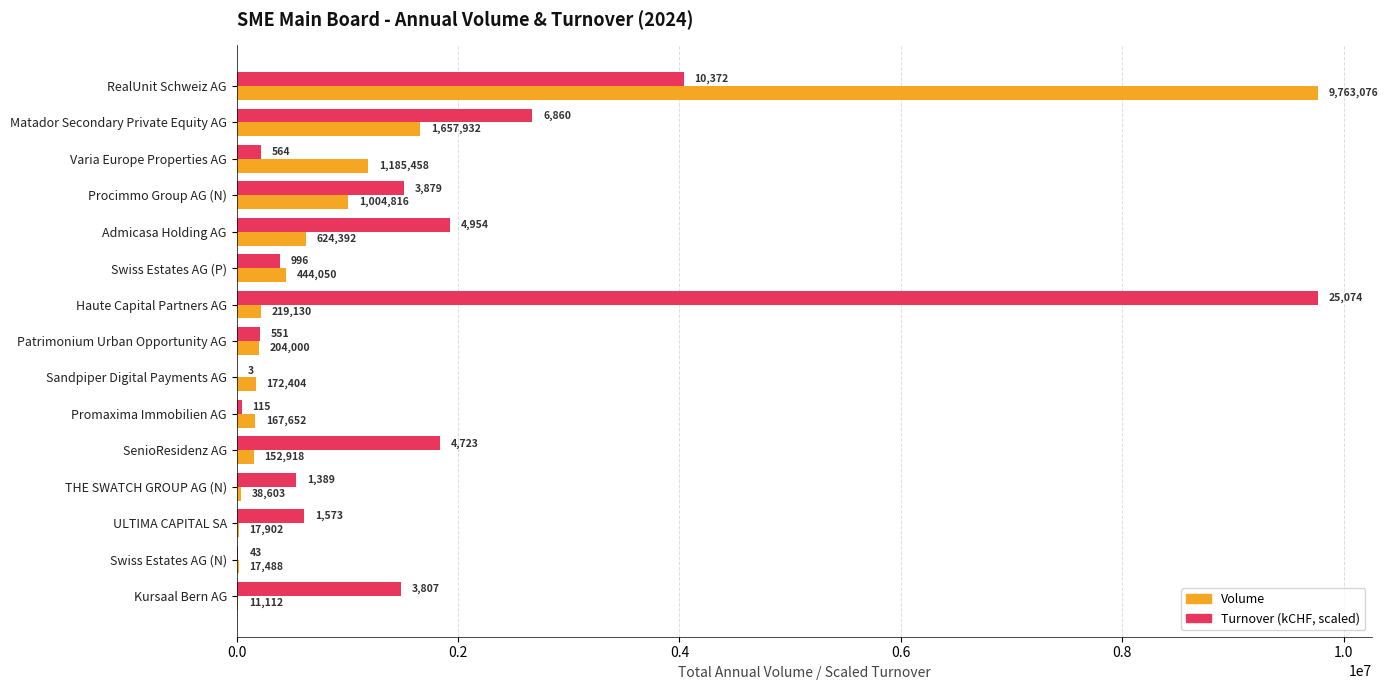

What is the greatest value displayed?

9763076.0